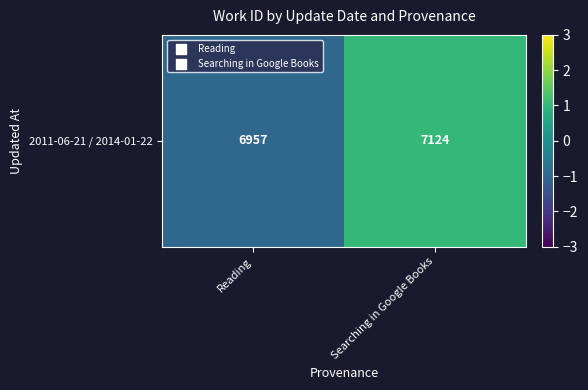

At which category does the chart reach its peak across all series?

Searching in Google Books